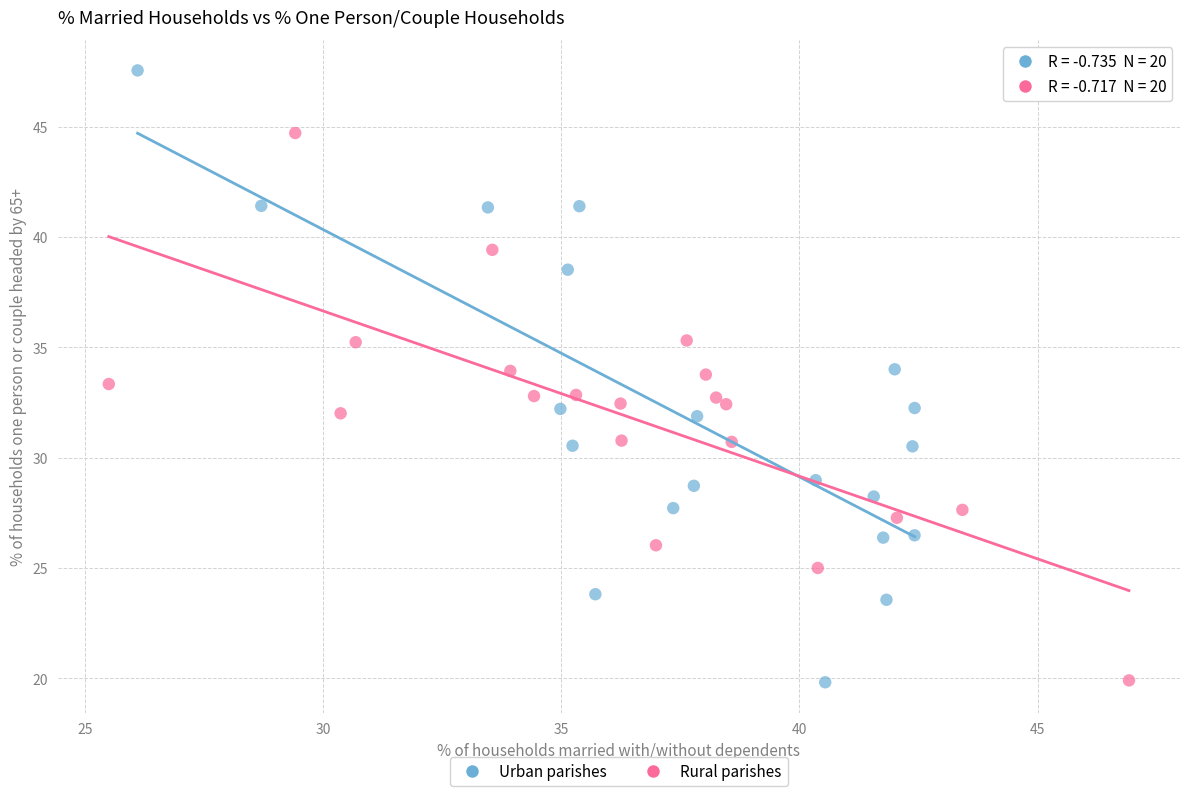

Which series has the largest Y range (max minus min)?

Urban parishes